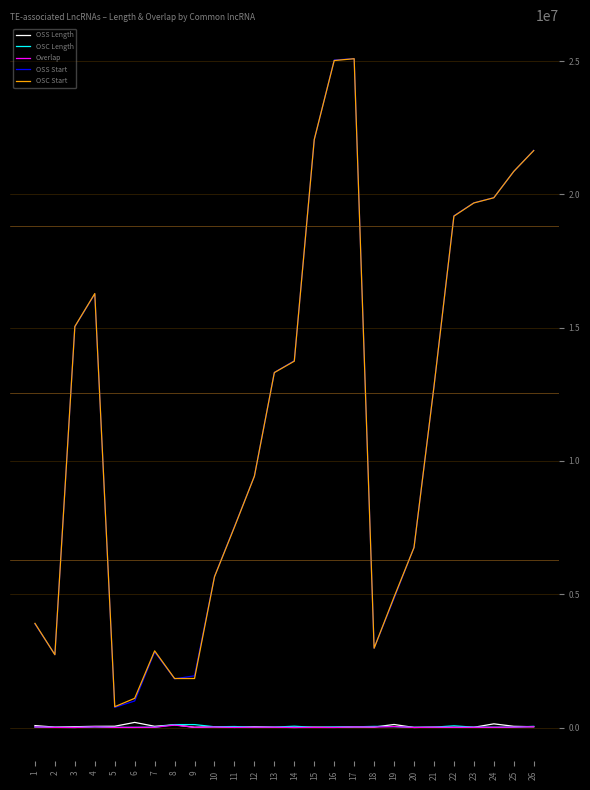

Is the value of OSS Start at 5 greater than the value of Overlap at 9?

Yes